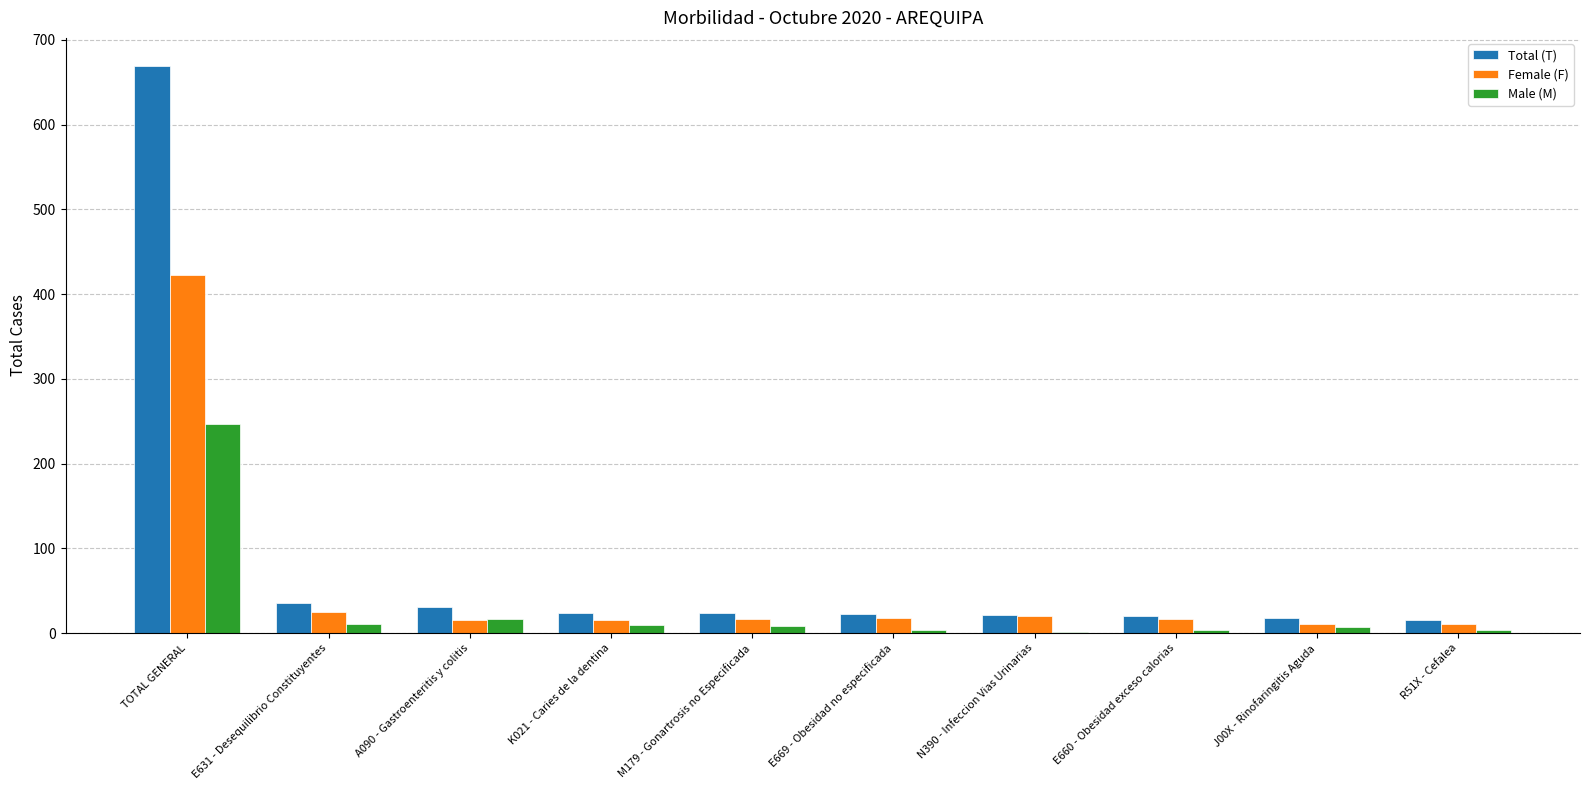

What is the sum of all Male (M) values?

310